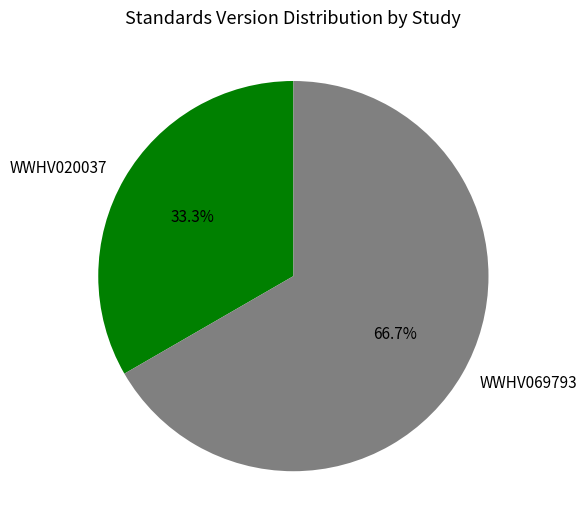

Is WWHV069793 the majority of the pie?

Yes